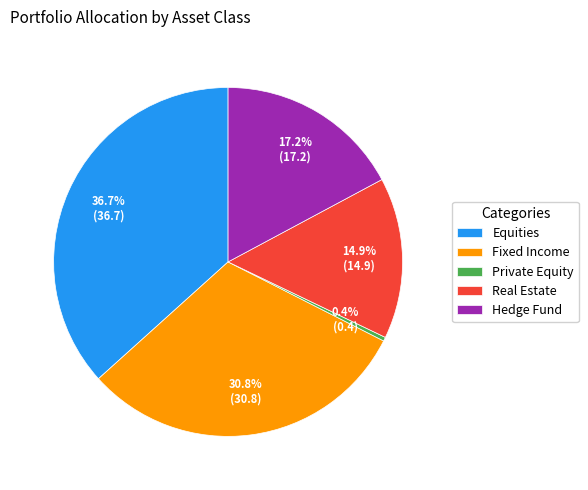

To the nearest percent, what portion does Fixed Income represent?

31%